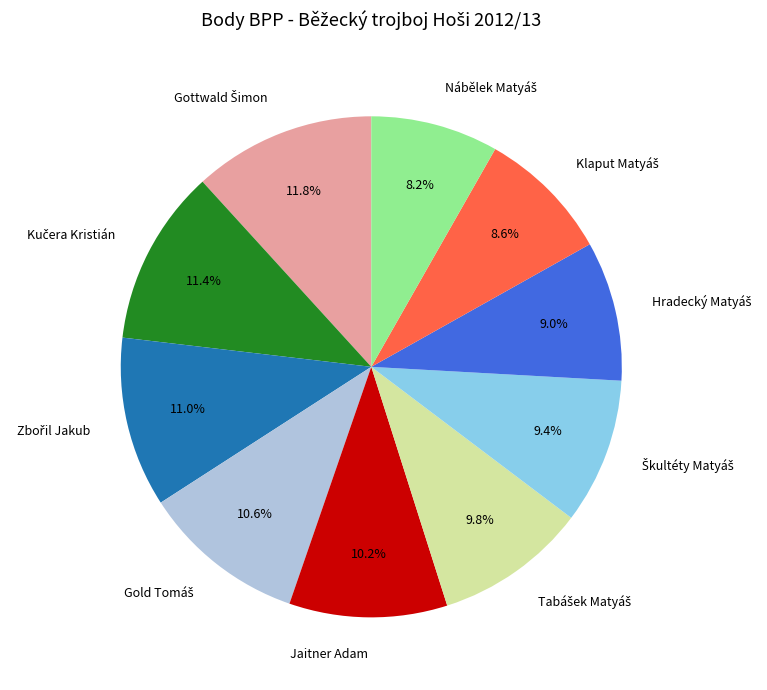

How many slices are in this pie chart?

10